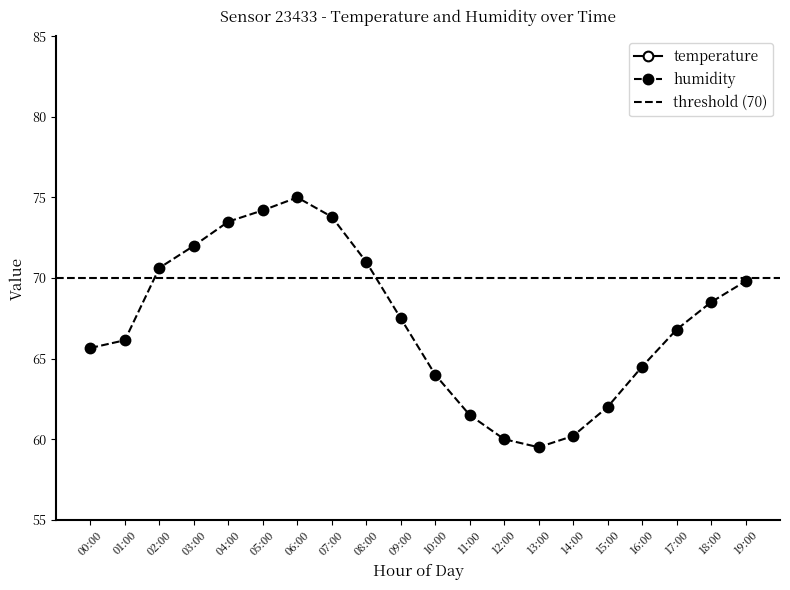

What is the difference between the maximum and minimum values in the humidity series?

15.5